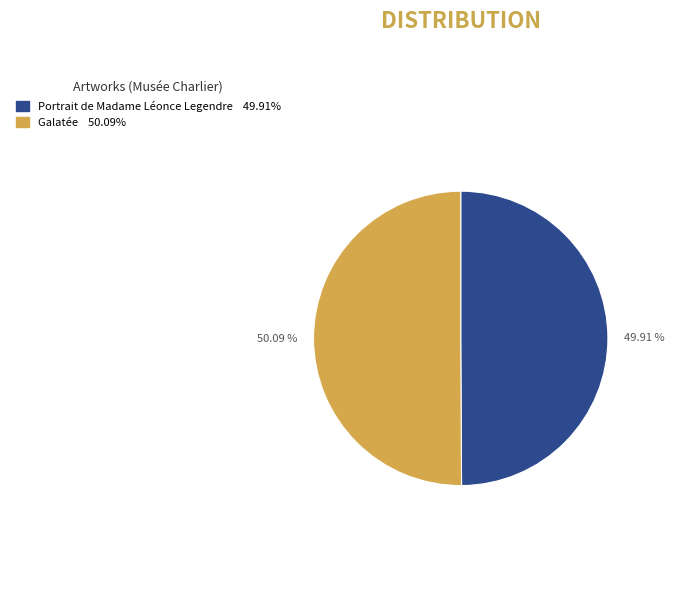

True or false: Portrait de Madame Léonce Legendre accounts for 35% of the total.

False